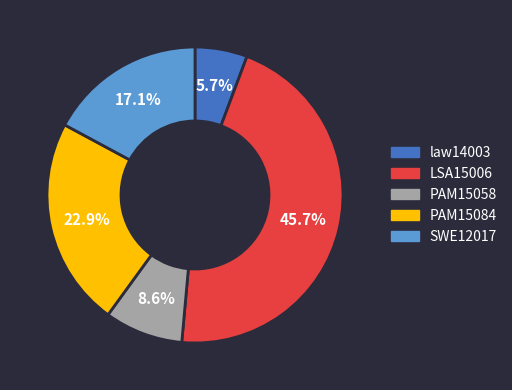

To the nearest percent, what portion does law14003 represent?

6%